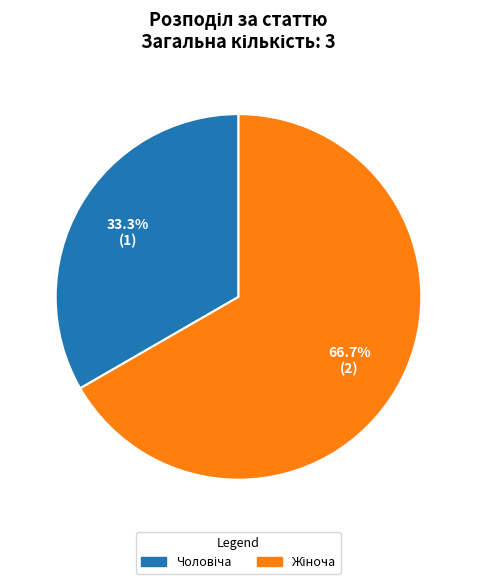

How many segments does this pie chart have?

2